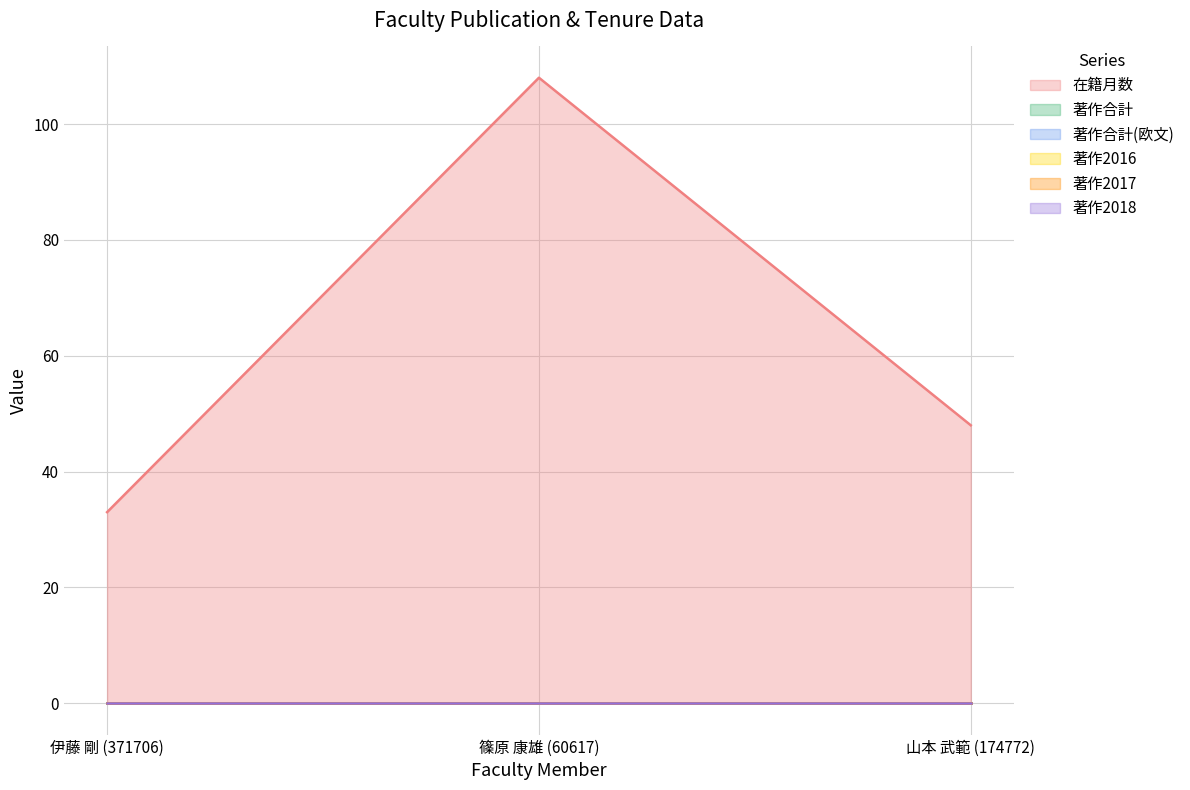

What is the label of the 2nd point from the right?

篠原 康雄 (60617)